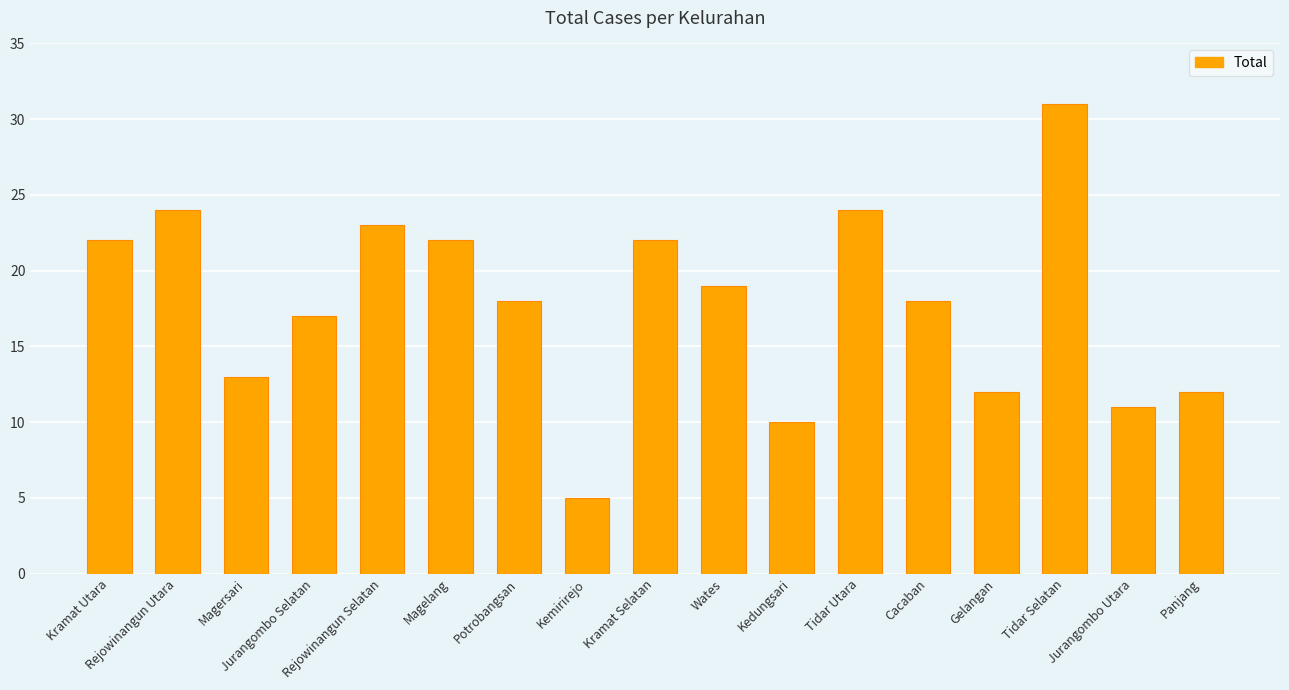

Is it true that the value at Kemirirejo is 5?

True